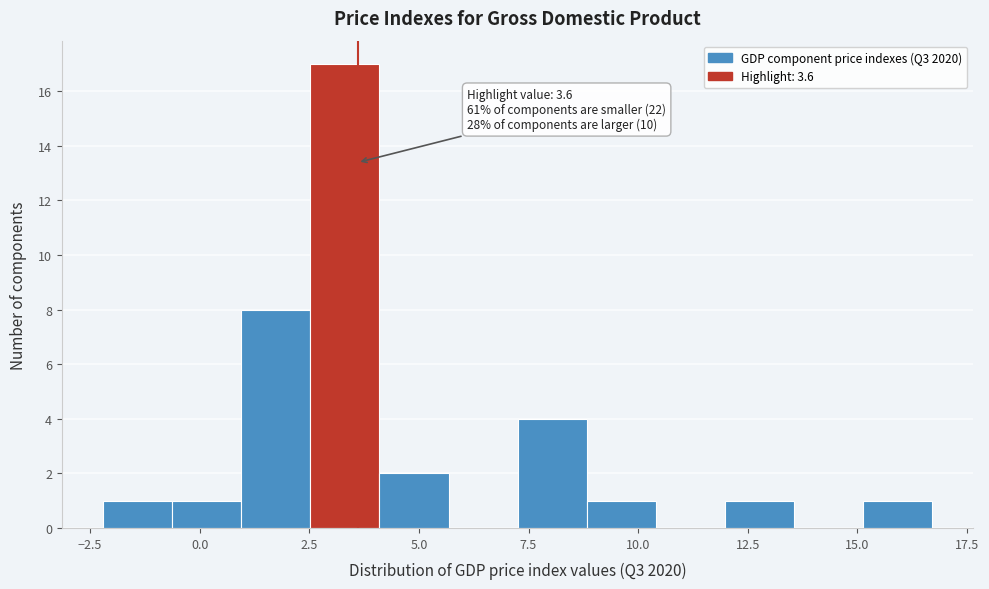

Around what value on the x-axis is the tallest bar? Give the approximate position of its centre, as read against the axis.

3.5